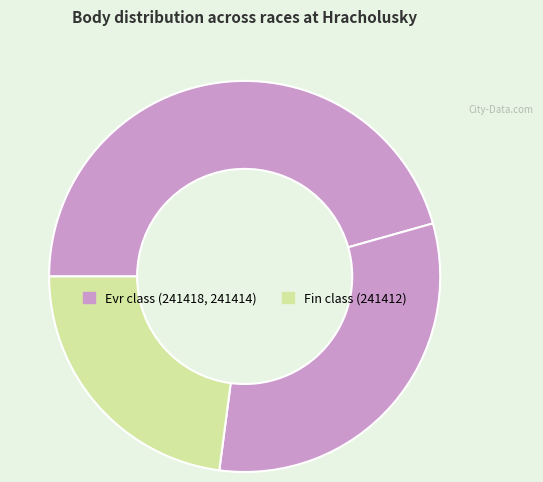

Which category has the biggest portion of the pie?

241418